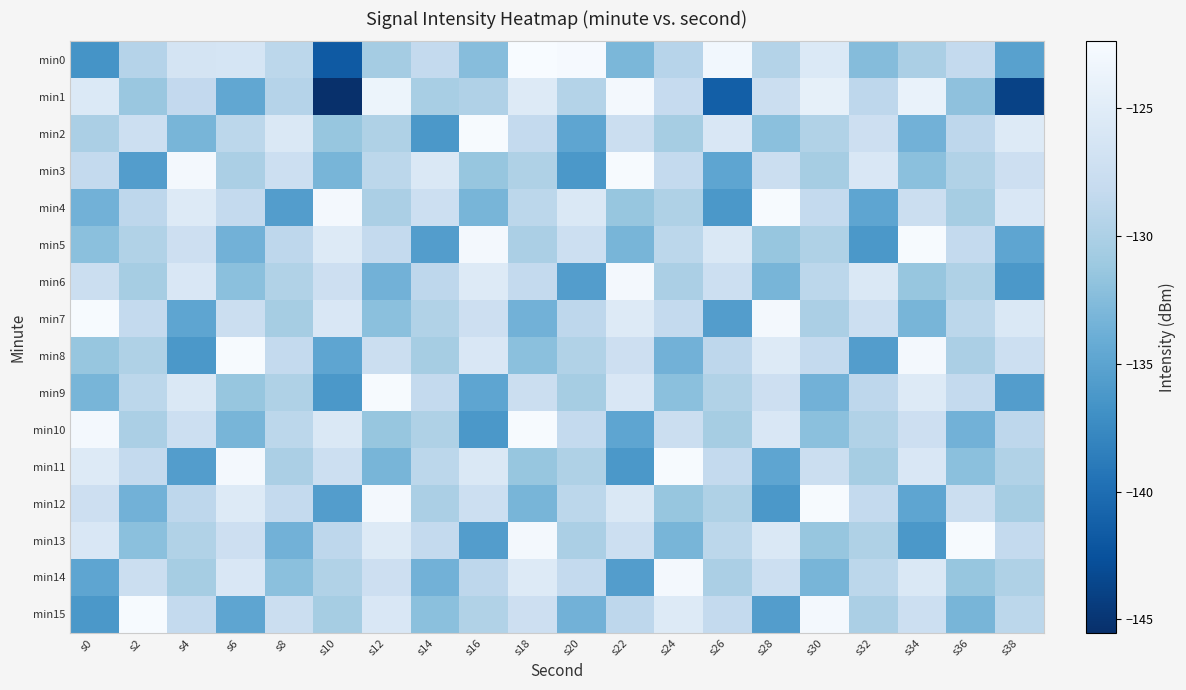

Rank the series by their maximum value, from highest to lowest.

min0, min2, min3, min4, min5, min7, min8, min9, min10, min11, min12, min13, min15, min1, min6, min14